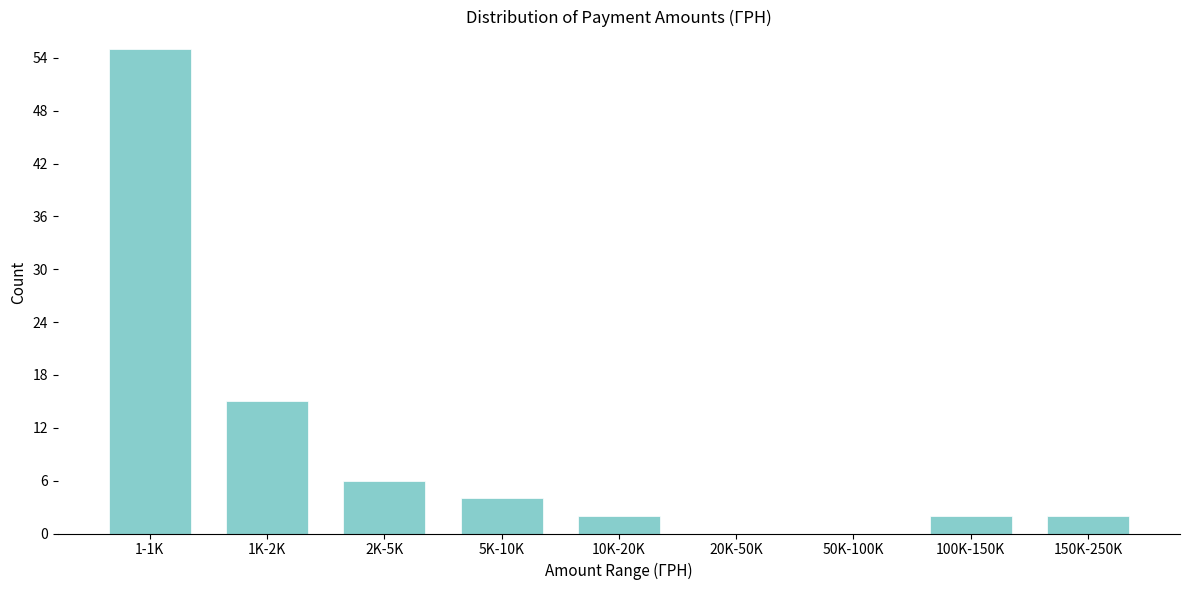

Reading left to right, extract all data points from this chart.

1-1K=55	1K-2K=15	2K-5K=6	5K-10K=4	10K-20K=2	20K-50K=0	50K-100K=0	100K-150K=2	150K-250K=2